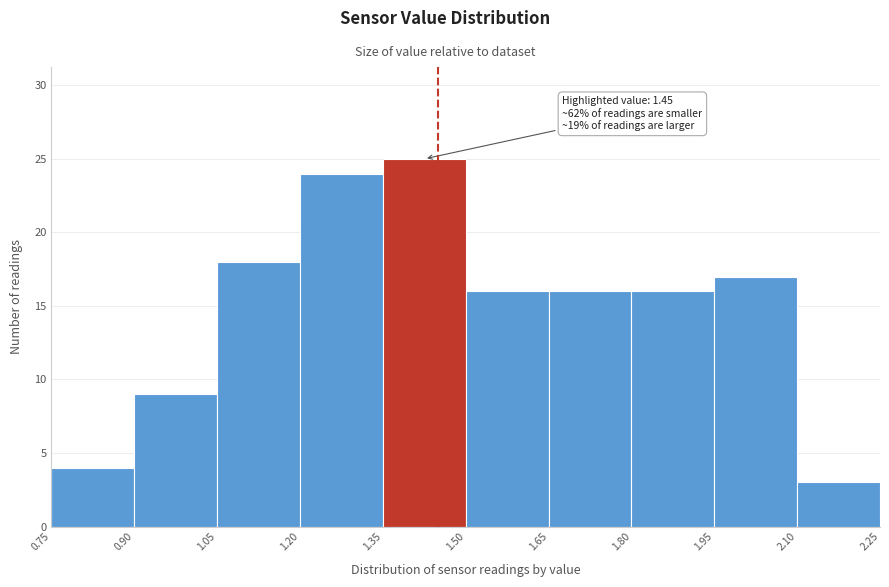

Which range on the x-axis has the tallest bar?

1.35 to 1.50